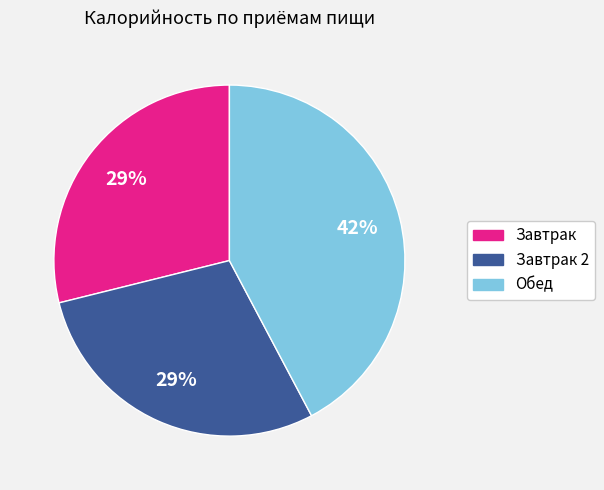

How many slices are in this pie chart?

3